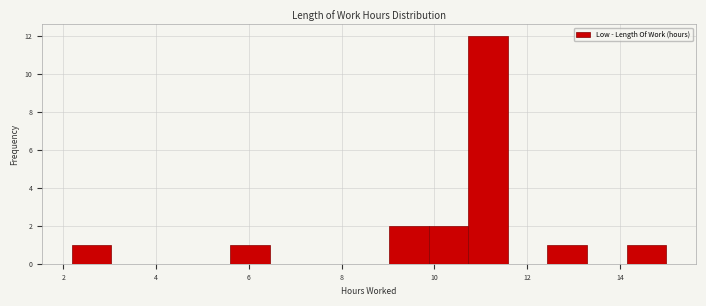

How tall is the bar that spans 9.8 to 10.8 on the x-axis? Neither the bar edges nor the heights are printed on the chart, so give them approximately, as read against the axes.

2